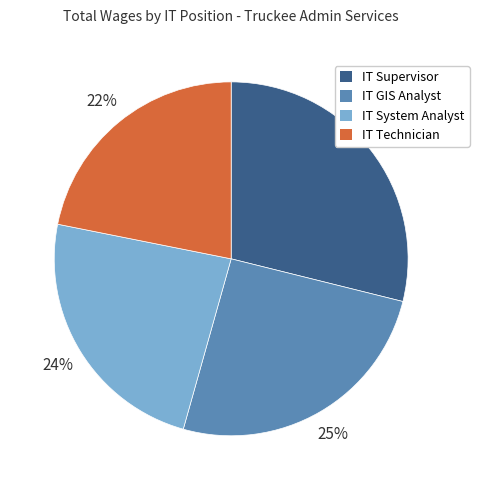

Rank the categories by value from lowest to highest.

IT Technician, IT System Analyst, IT GIS Analyst, IT Supervisor